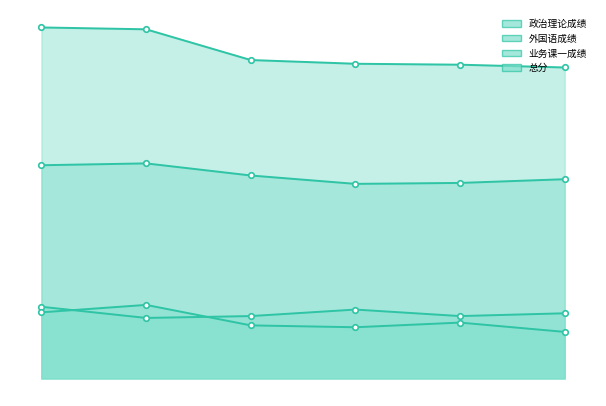

At which category is the sum across all series the highest?

1